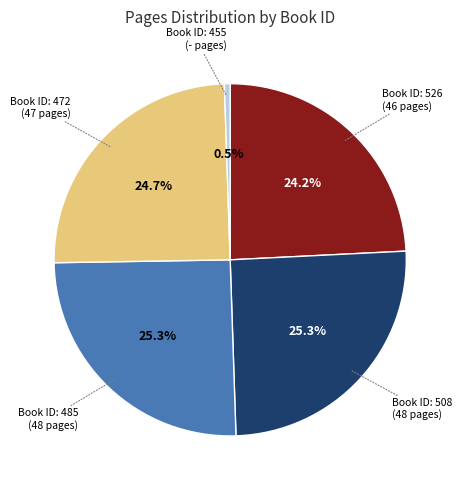

Is there a majority slice in this chart?

No